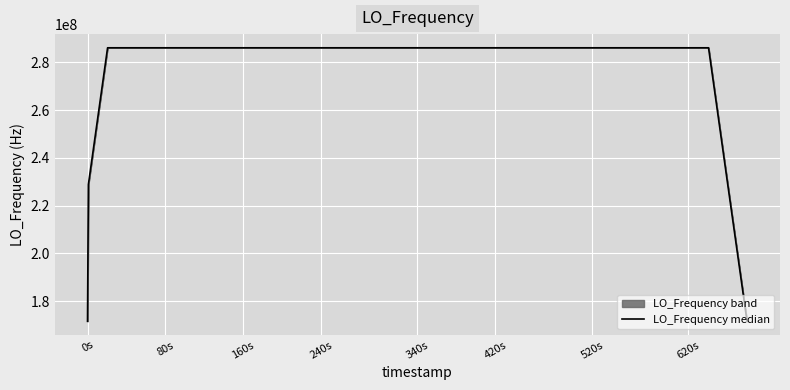

What is the sum of all values?

11098619367.5